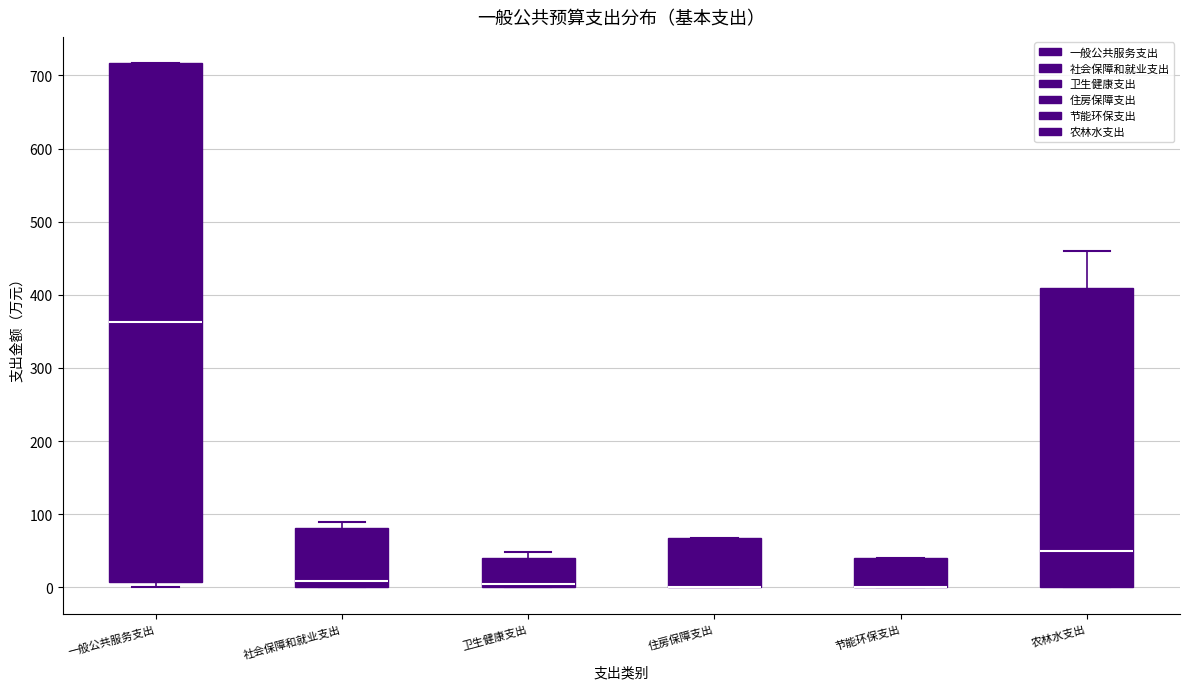

Reading left to right, read every box against the y-axis: the position of its median line, the range the box covers, and the ends of its whiskers. The values are not printed on the chart, so give them approximately, as read against the axis.

一般公共服务支出: median 360, box 10 to 720, whiskers 0 to 720
社会保障和就业支出: median 10, box 0 to 80, whiskers 0 to 90
卫生健康支出: median 0 (just above the box's lower edge), box 0 to 40, whiskers 0 to 50
住房保障支出: median 0 (drawn on the box's lower edge), box 0 to 70, whiskers 0 to 70
节能环保支出: median 0 (drawn on the box's lower edge), box 0 to 40, whiskers 0 to 40
农林水支出: median 50, box 0 to 410, whiskers 0 to 460